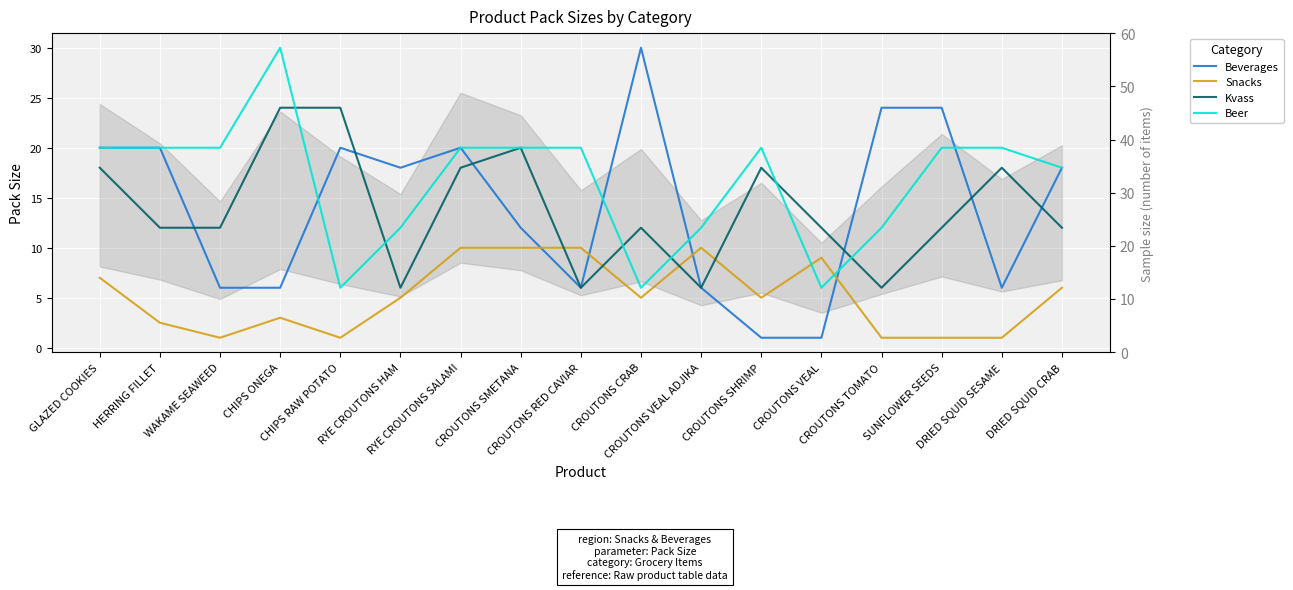

Is it true that Beer equals 18.0 at DRIED SQUID CRAB?

True